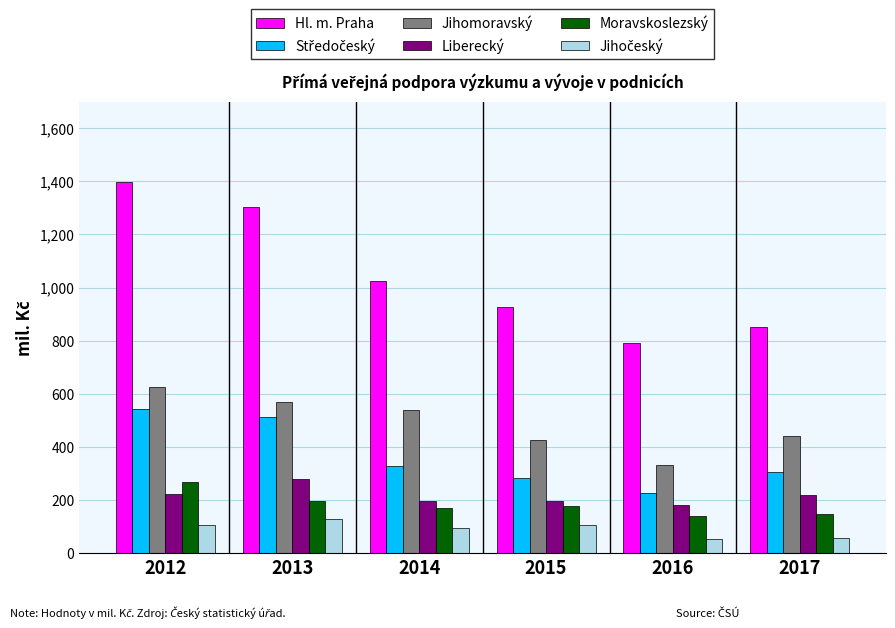

Are the bars horizontal?

No